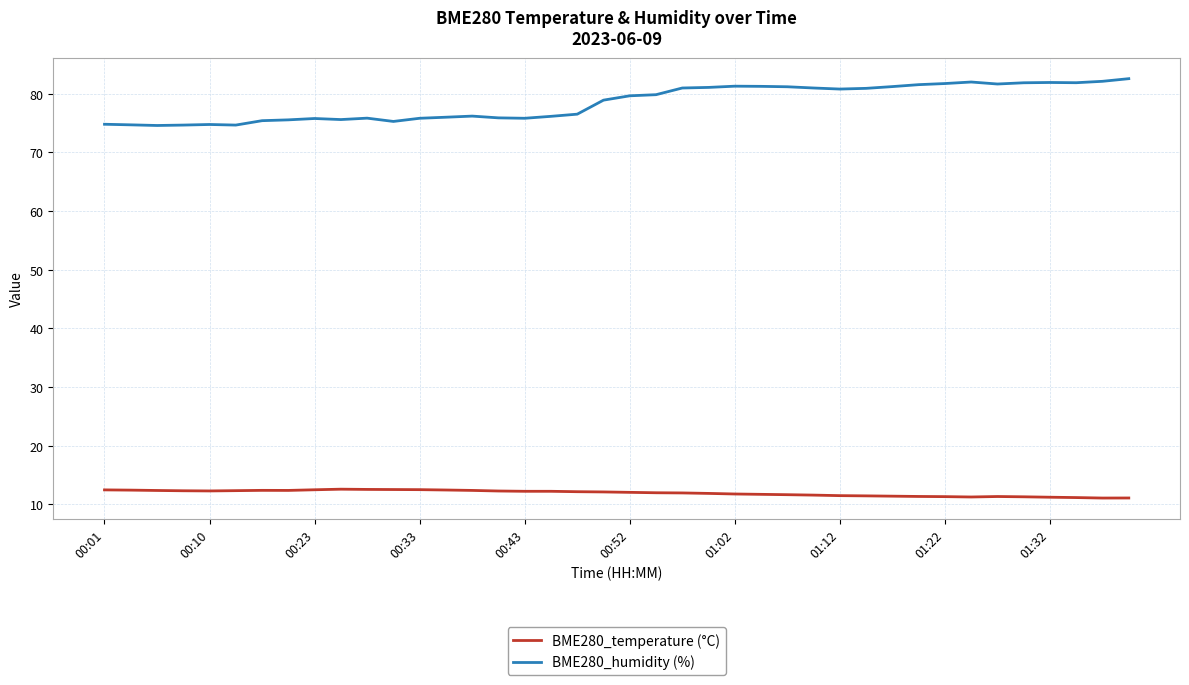

List the series in order of their overall mean, highest first.

BME280_humidity (%), BME280_temperature (°C)